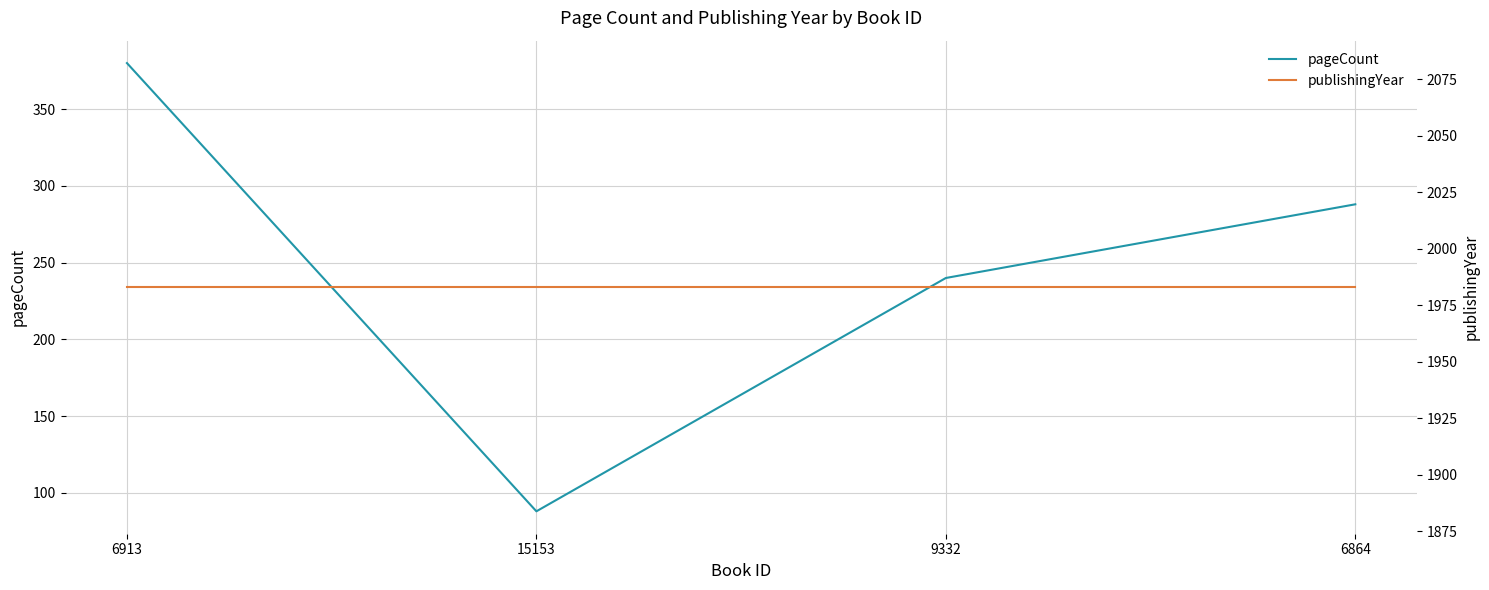

Does the chart display data point markers on the line(s)?

No